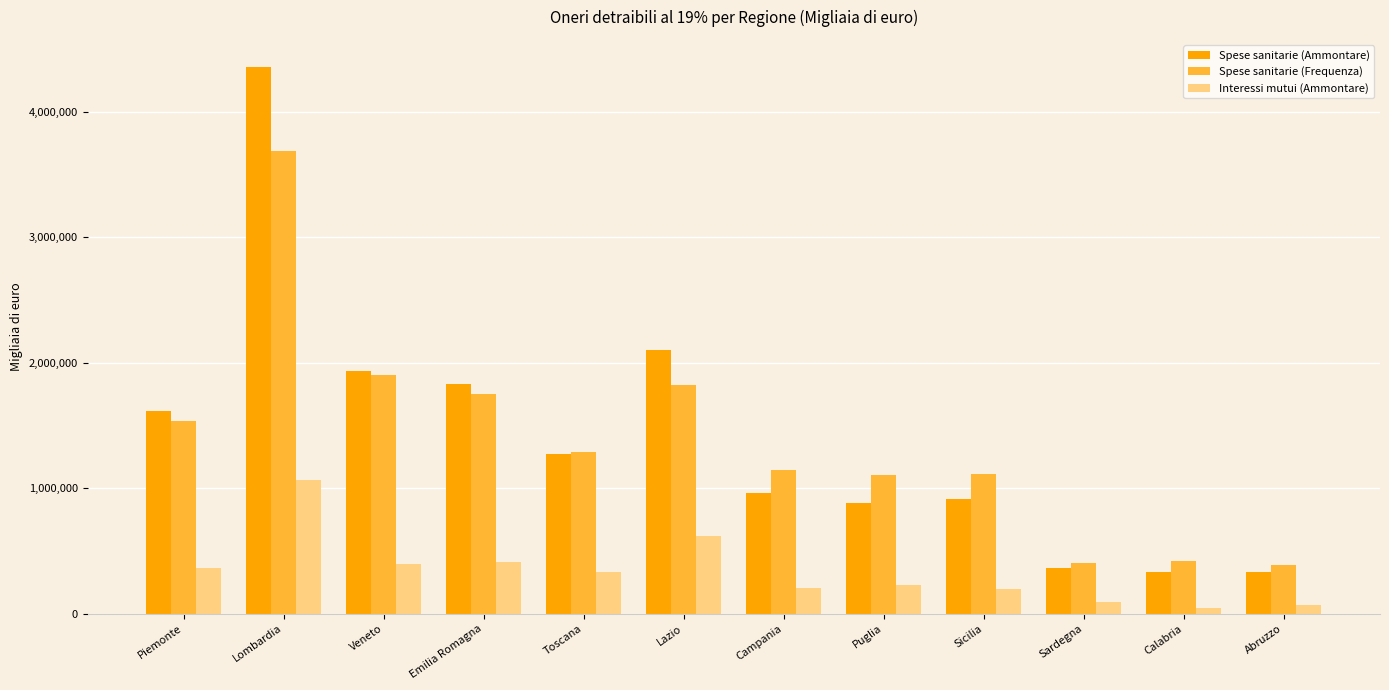

At Calabria, list the series in order from largest to smallest.

Spese sanitarie (Frequenza), Spese sanitarie (Ammontare), Interessi mutui (Ammontare)